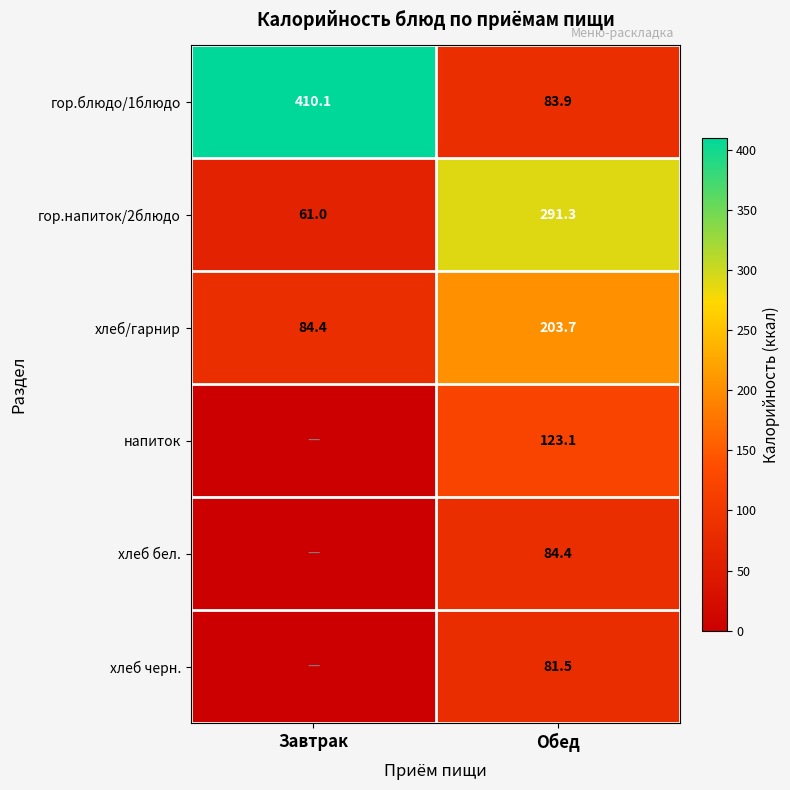

What is the sum of the гор.напиток/2блюдо values at Обед and Завтрак?

352.3